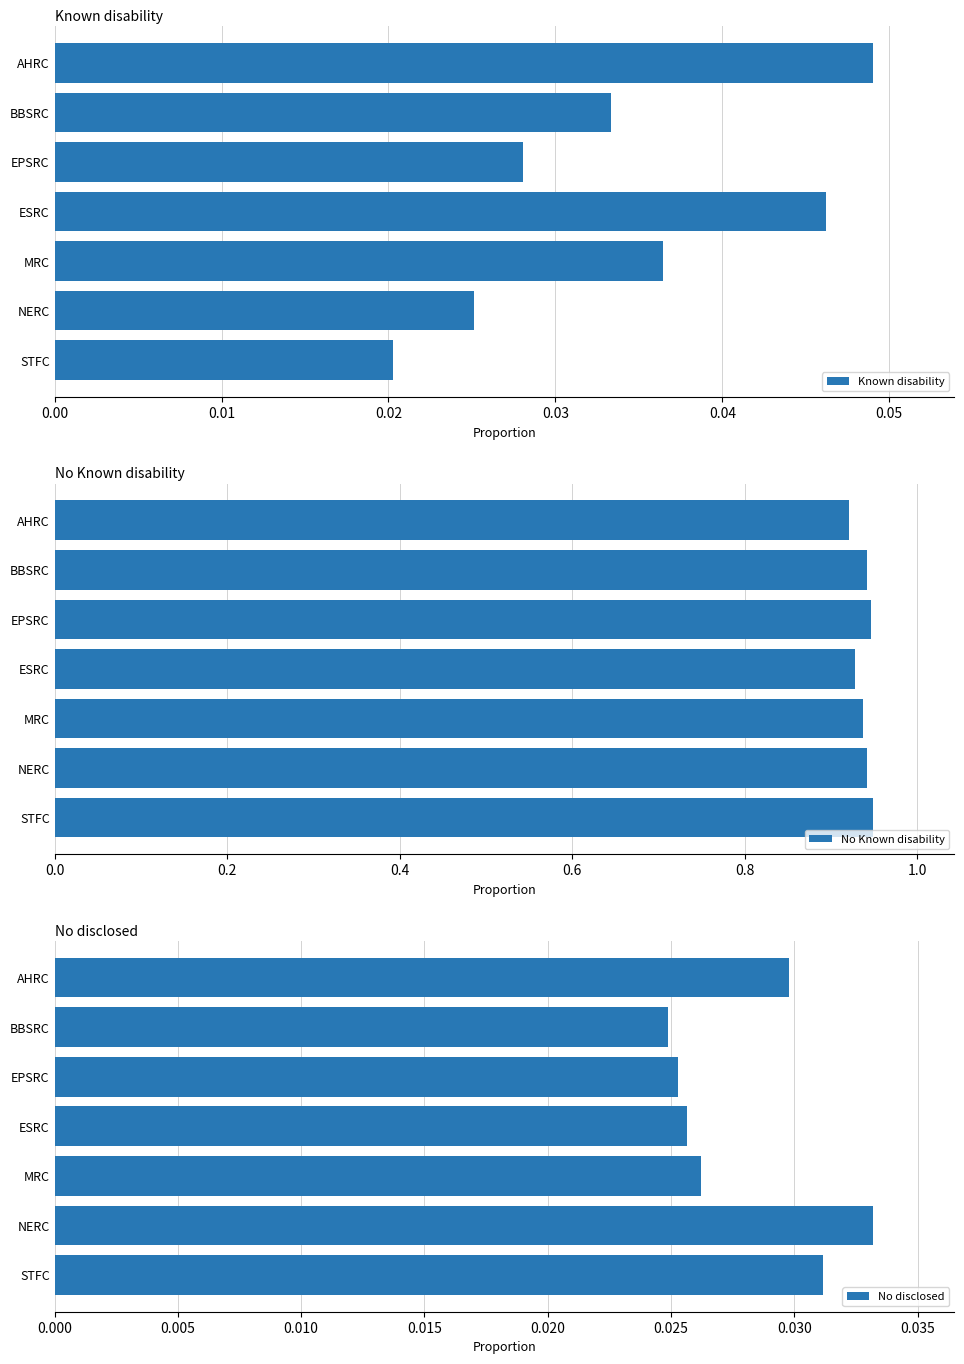

Rank the categories by Known disability value from lowest to highest.

STFC, NERC, EPSRC, BBSRC, MRC, ESRC, AHRC